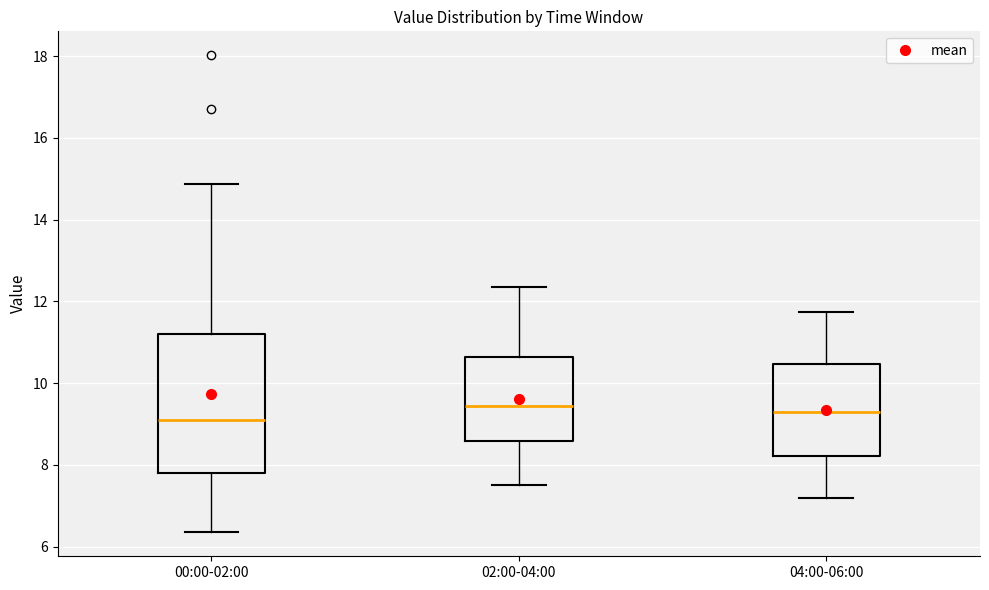

Reading left to right, transcribe this box plot: for each box, give where its median line is, the range the box spans, and where its two whiskers end, as read against the y-axis. The values are not printed on the chart, so give them approximately, as read against the axis.

00:00-02:00: median 9.0, box 7.8 to 11.2, whiskers 6.4 to 14.8
02:00-04:00: median 9.4, box 8.6 to 10.6, whiskers 7.6 to 12.4
04:00-06:00: median 9.4, box 8.2 to 10.4, whiskers 7.2 to 11.8